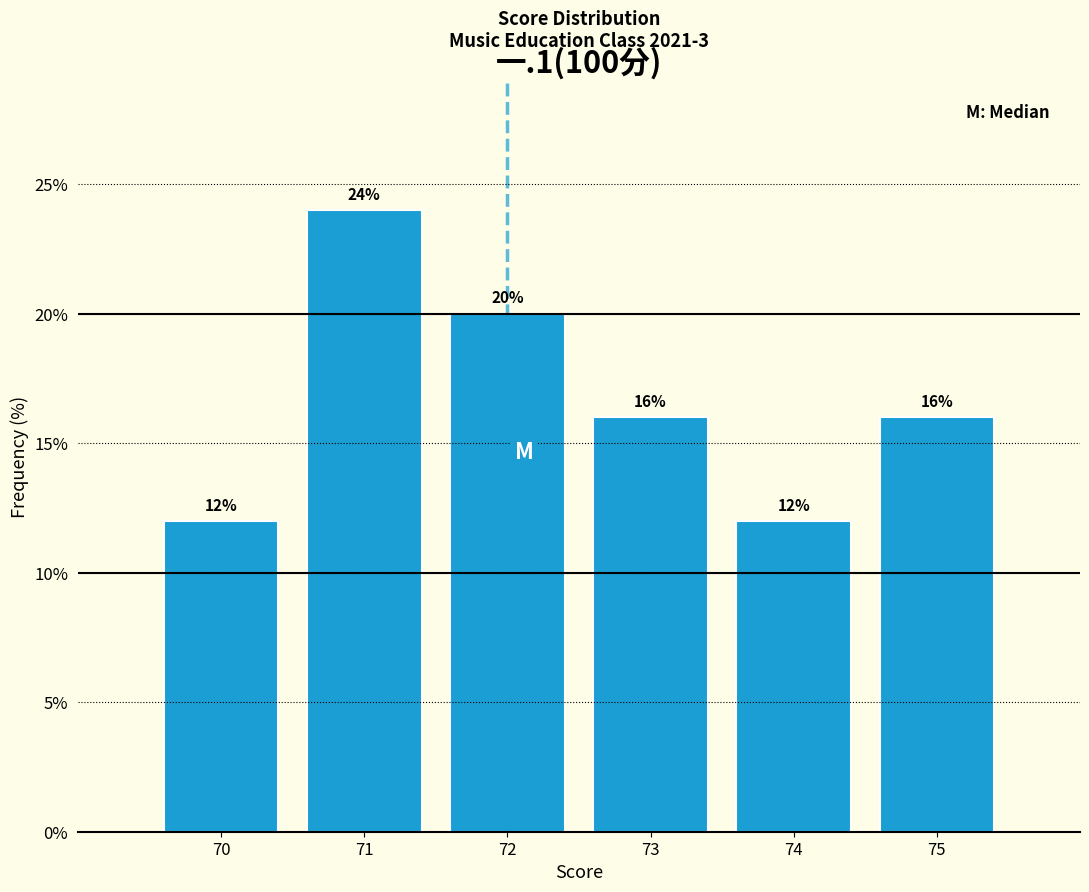

Reading left to right, transcribe all the data shown in this chart.

12	24	20	16	12	16